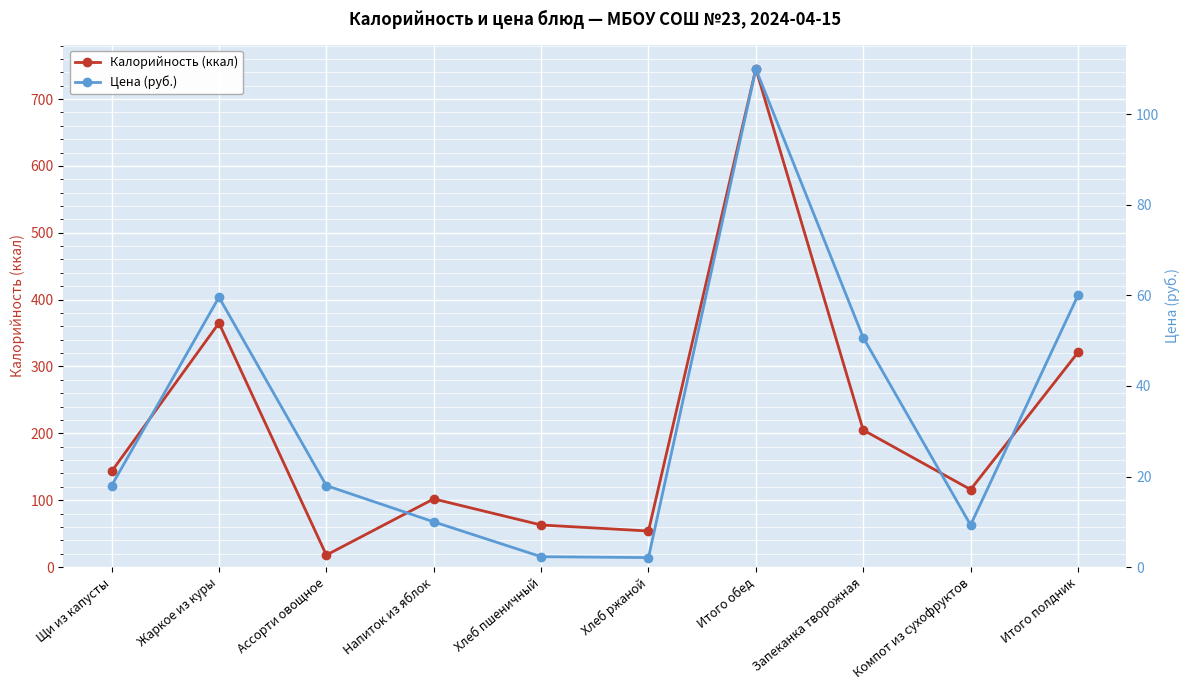

What position from the right is Итого полдник?

1